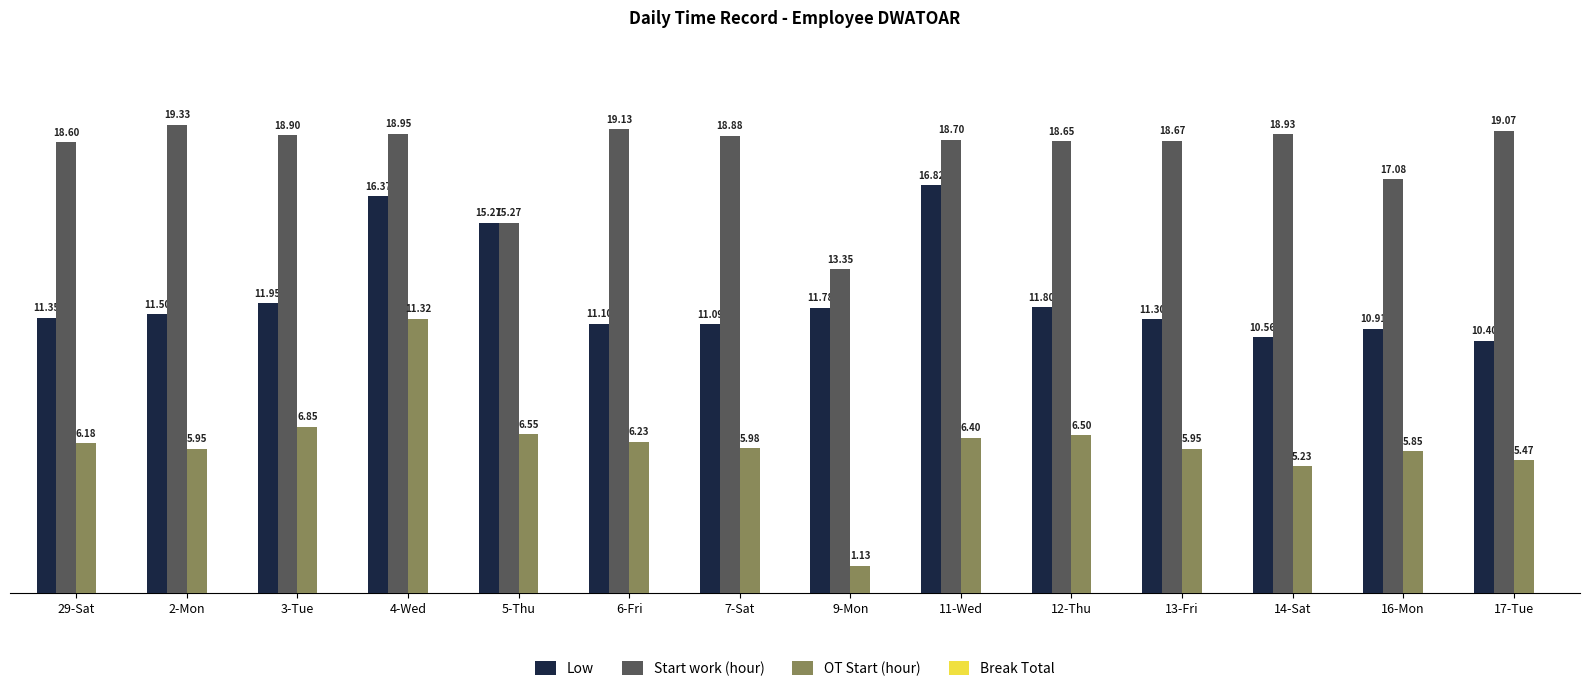

Which series changed the most between 5-Thu and 12-Thu?

Low